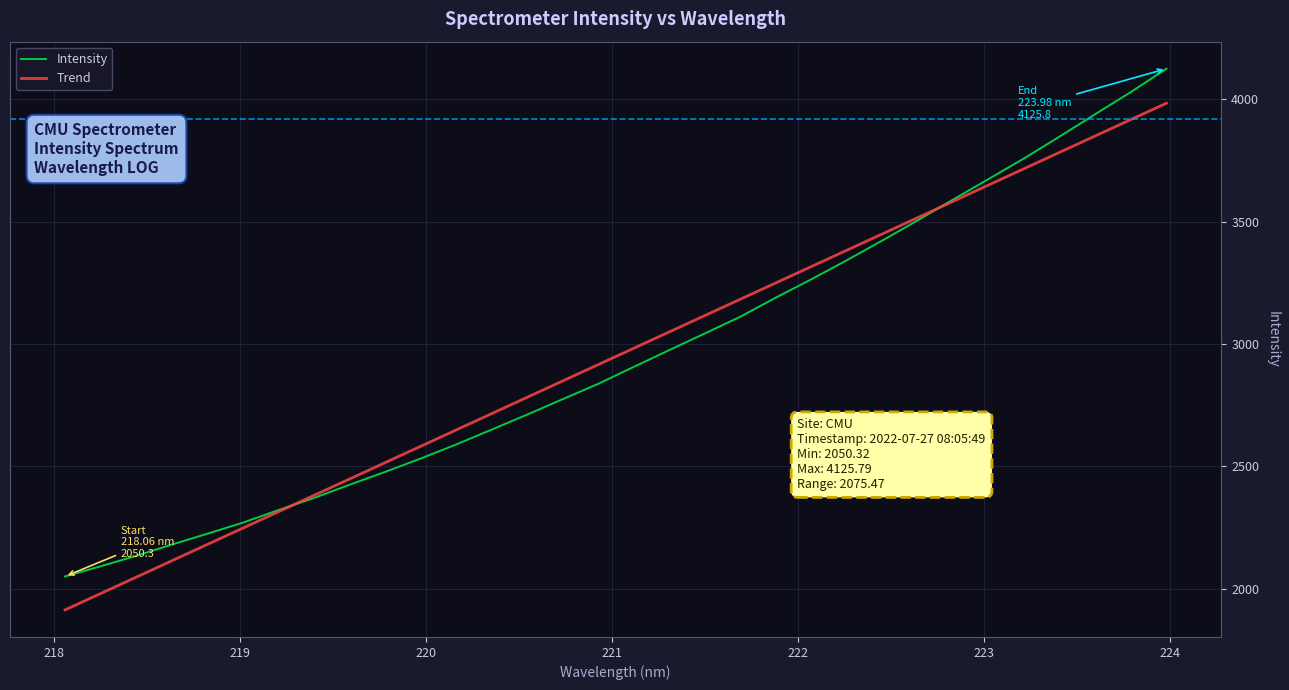

Which series has the widest spread of values?

Intensity